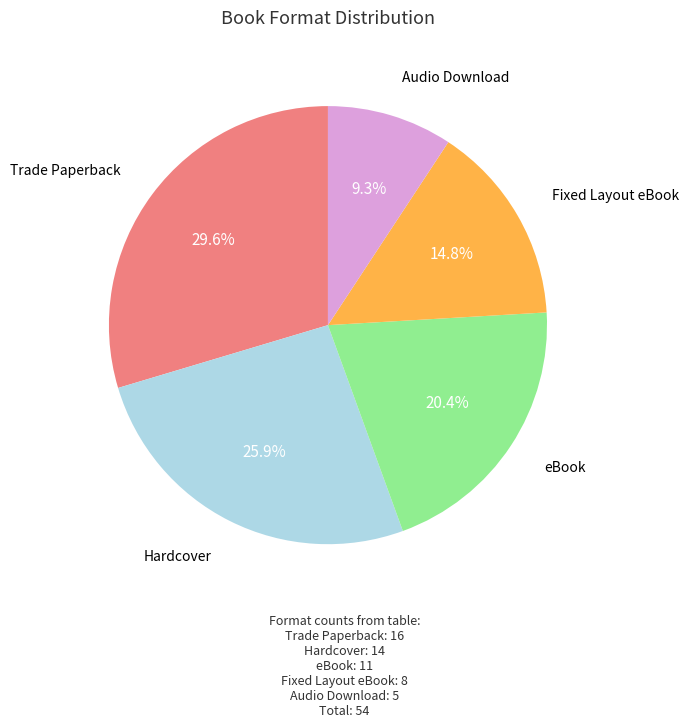

Which slice is the smallest?

Audio Download